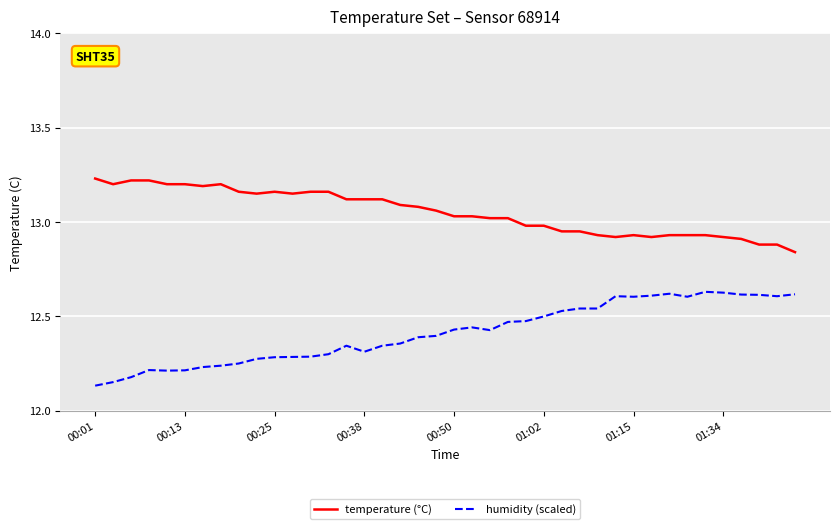

Rank the series by their average value, from lowest to highest.

humidity (scaled), temperature (°C)